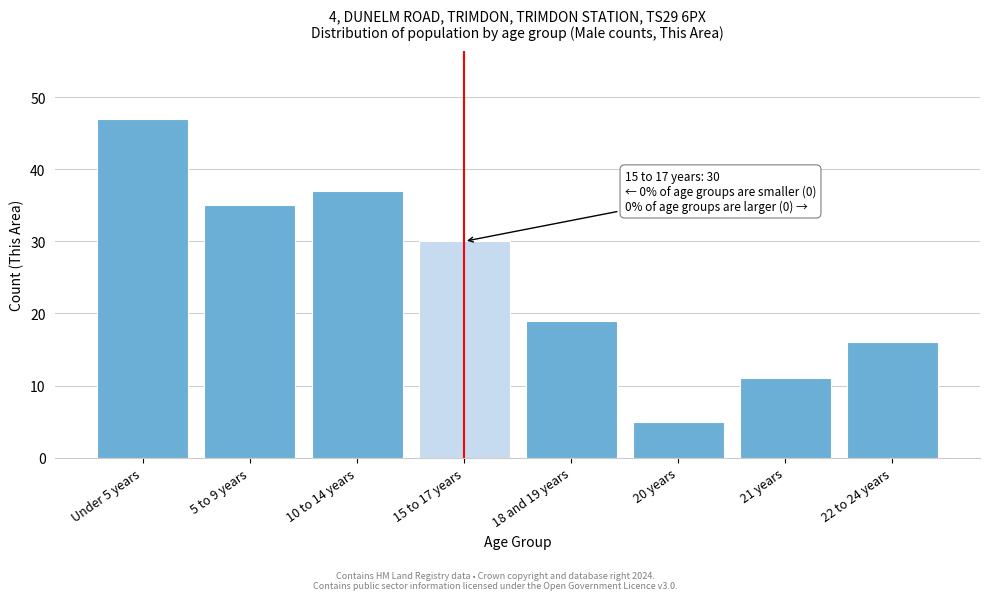

Reading left to right, extract all data points from this chart.

Under 5 years=47	5 to 9 years=35	10 to 14 years=37	15 to 17 years=30	18 and 19 years=19	20 years=5	21 years=11	22 to 24 years=16